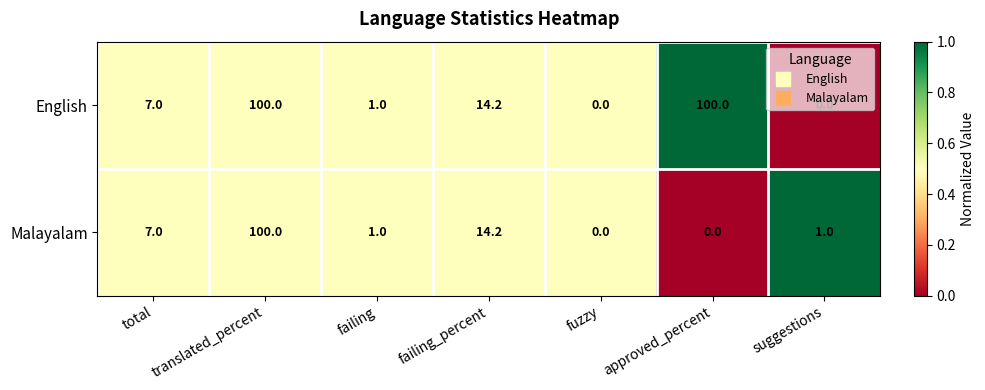

At which category is the sum across all series the highest?

translated_percent